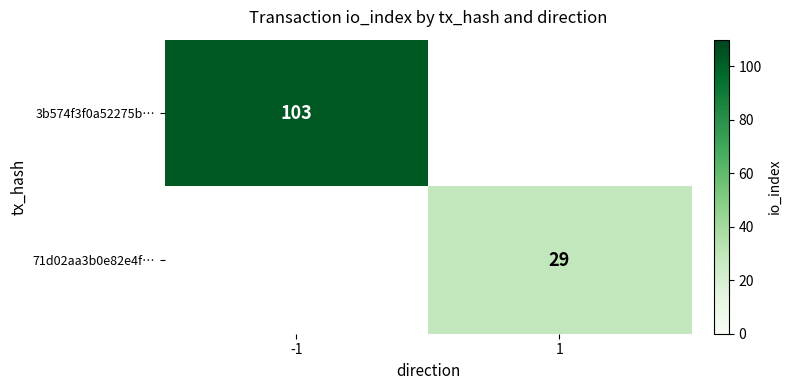

Is the value of 71d02aa3b0e82e4f… at 1 greater than the value of 3b574f3f0a52275b… at -1?

No